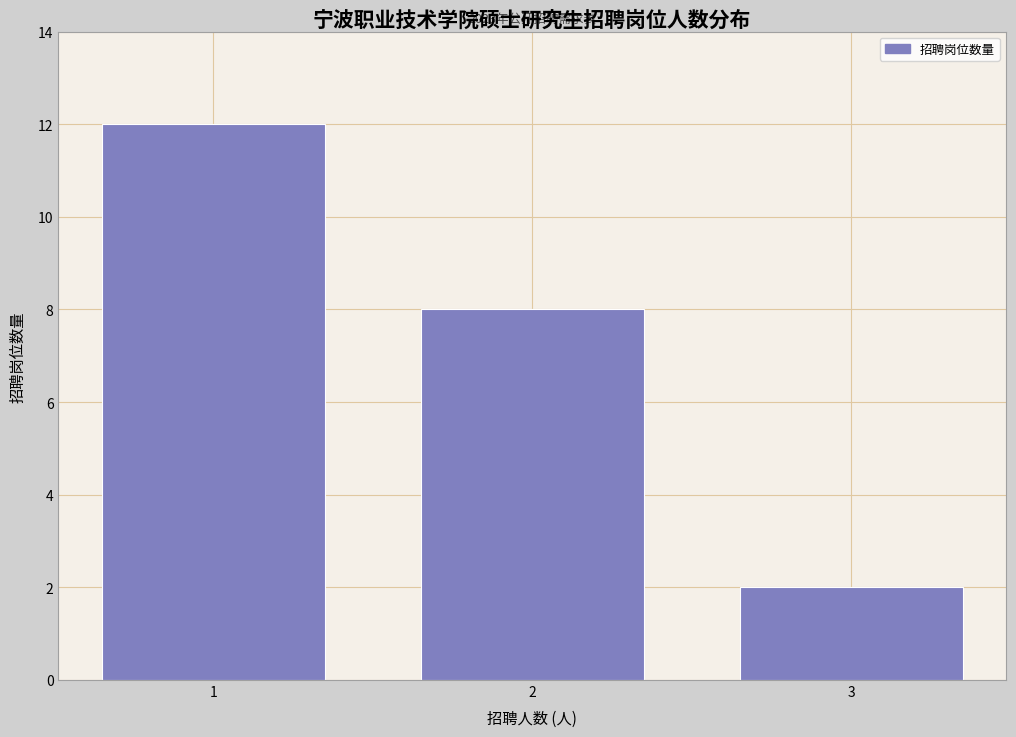

Reading right to left, list all the values displayed in this chart.

2	8	12